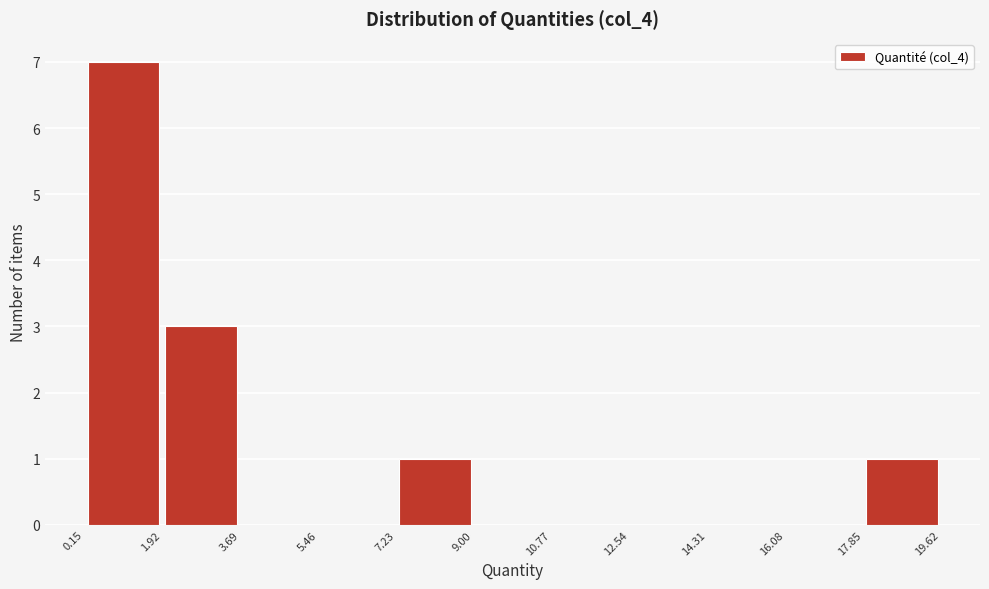

Reading left to right, transcribe this chart: for each bar, give the range it covers on the x-axis and its height. The values are not printed on the chart, so give them approximately, as read against the axis.

0.15 to 1.92: 7
1.92 to 3.69: 3
3.69 to 5.46: 0
5.46 to 7.23: 0
7.23 to 9.00: 1
9.00 to 10.77: 0
10.77 to 12.54: 0
12.54 to 14.31: 0
14.31 to 16.08: 0
16.08 to 17.85: 0
17.85 to 19.62: 1